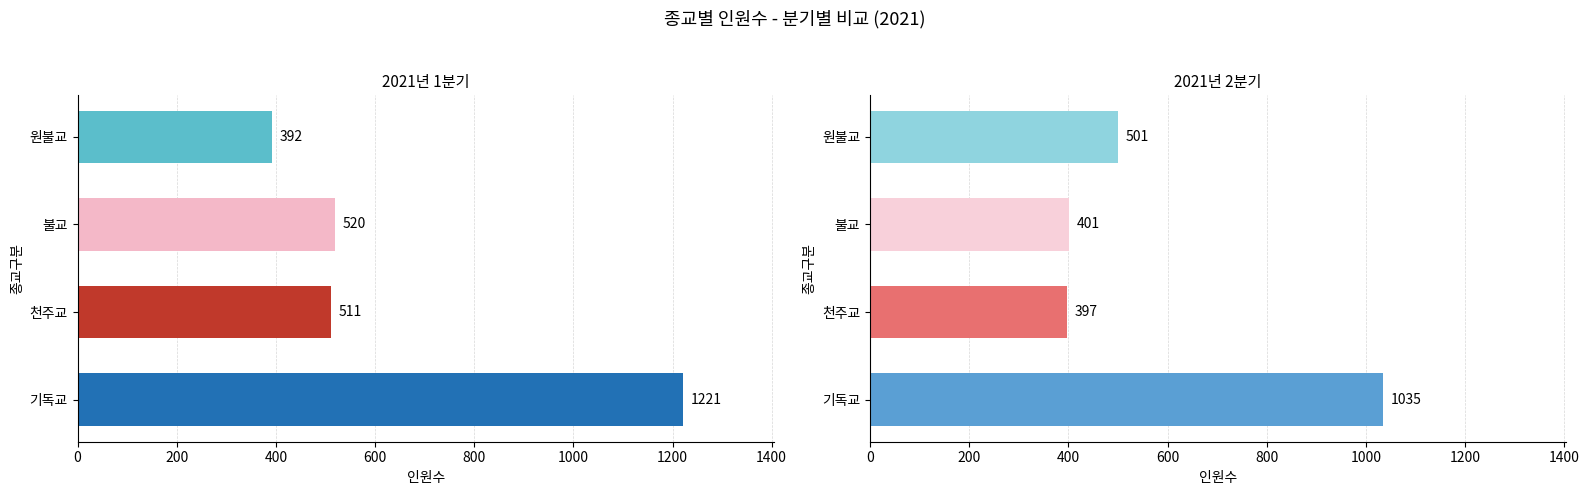

Reading left to right, transcribe all the data shown in this chart.

1분기: 1221	511	520	392
2분기: 1035	397	401	501